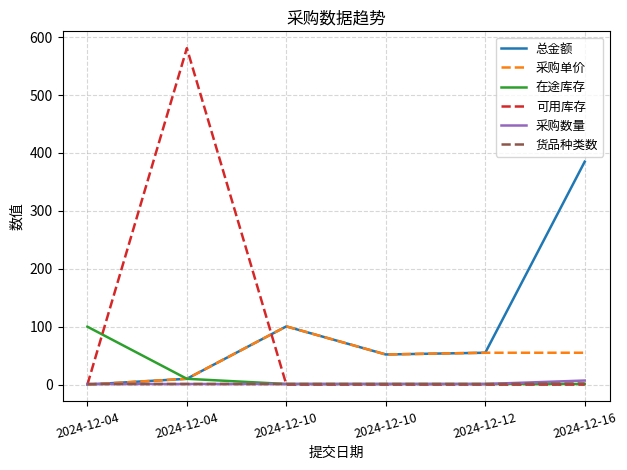

At 2024-12-10, list the series in order from largest to smallest.

总金额, 采购单价, 在途库存, 采购数量, 货品种类数, 可用库存